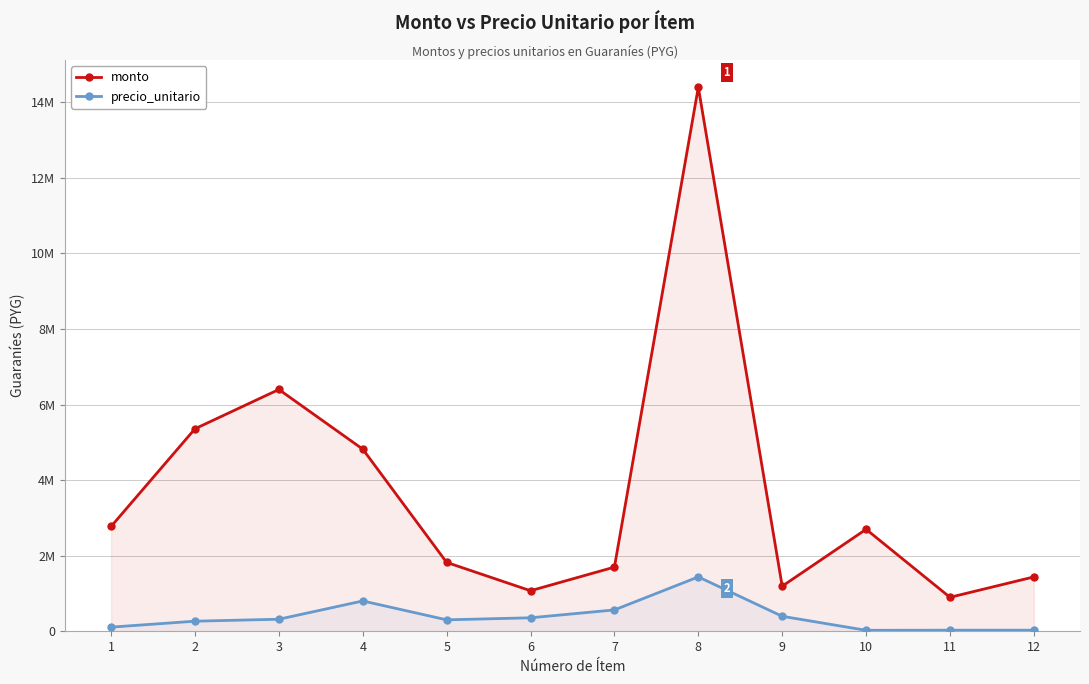

What is the total value across all series at 7?

2266000